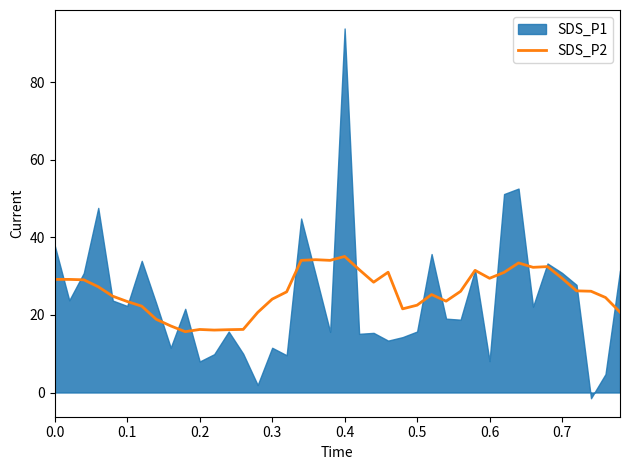

The value of SDS_P2 at 0.1 is 23.5. True or false?

True